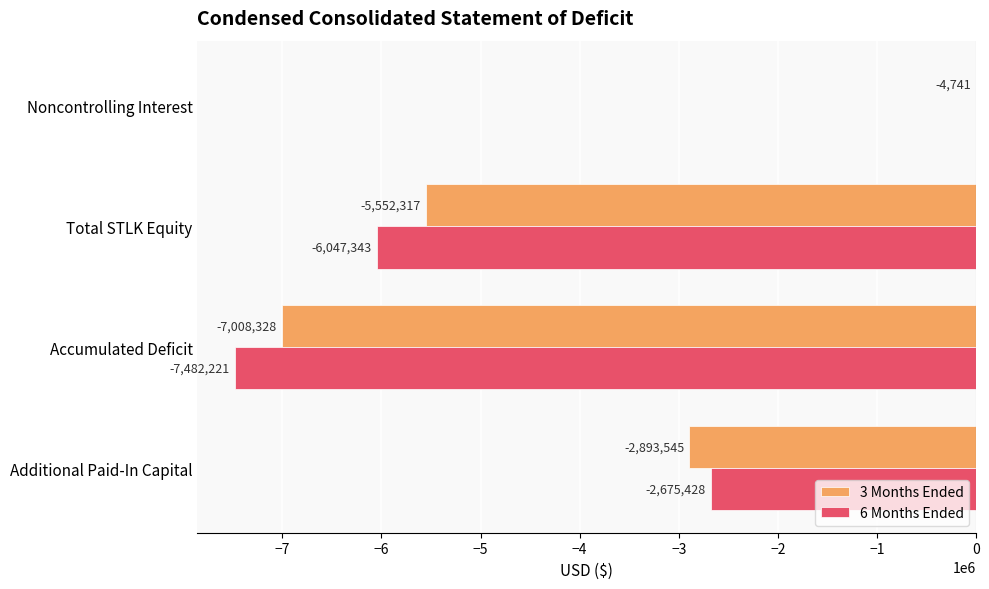

Is it true that 6 Months Ended equals -6047343 at Total STLK Equity?

True